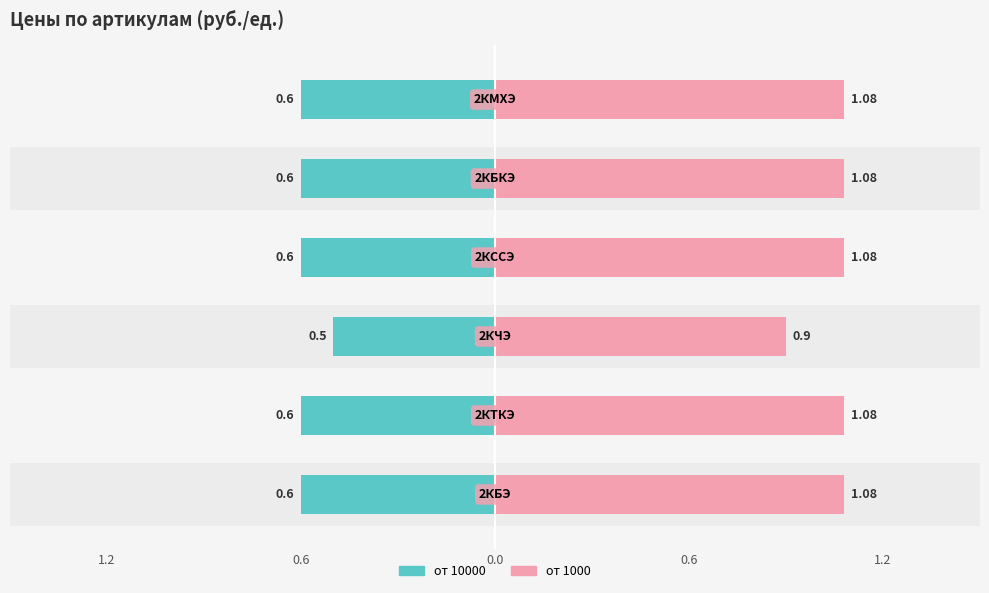

Rank the series at 1.2 from highest to lowest value.

от 1000, от 10000